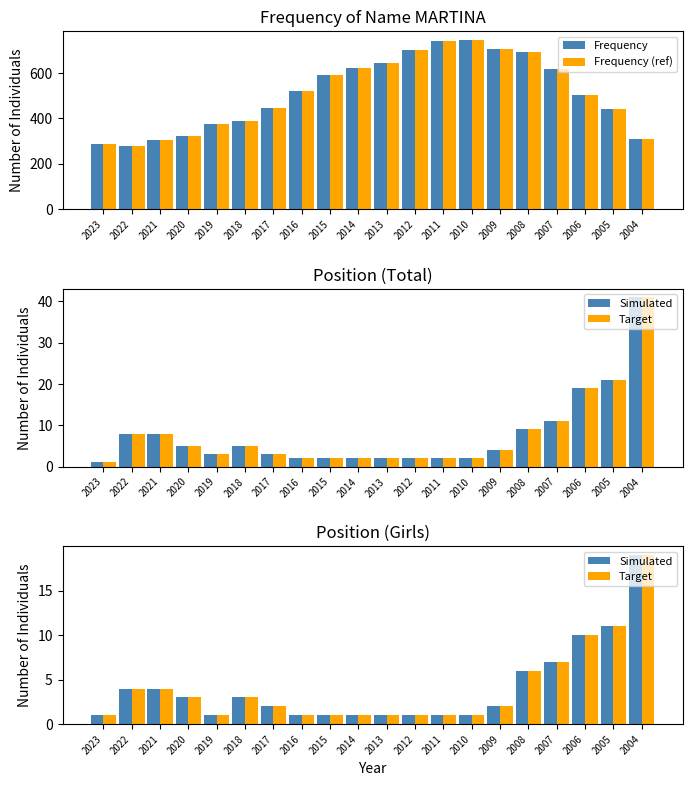

True or false: Simulated has a value of 3 at 2020.

True